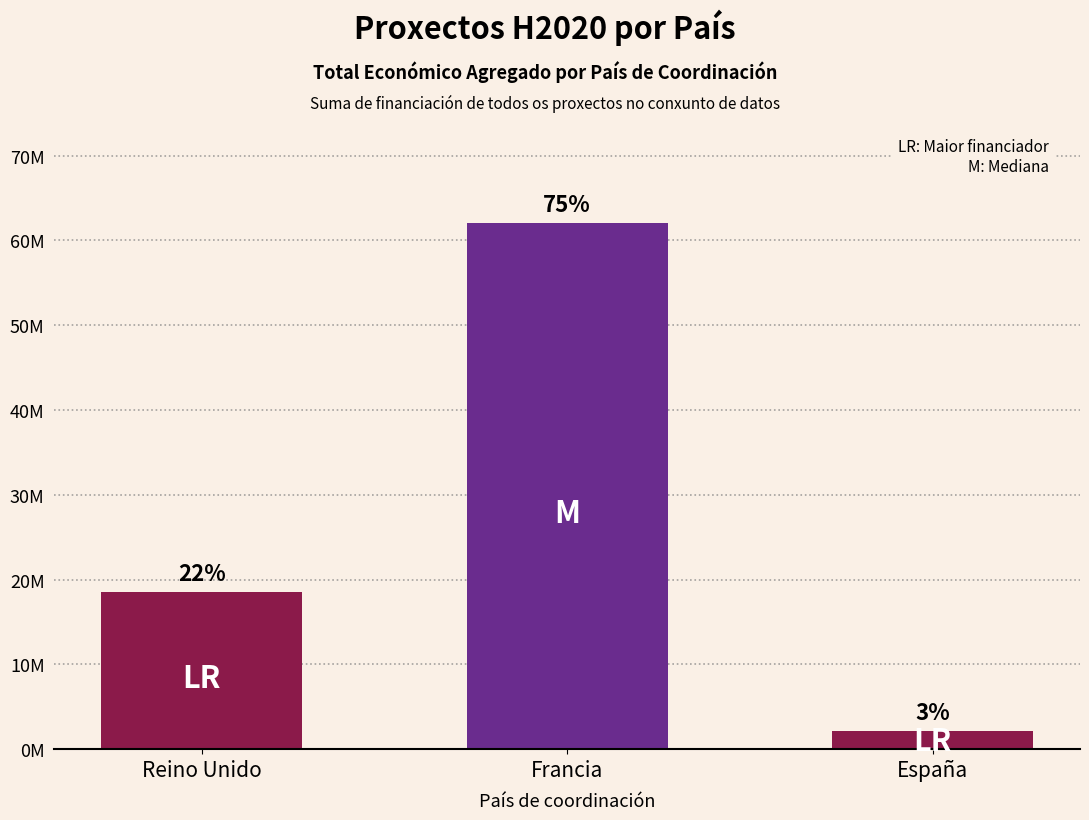

What is the average value?

27582717